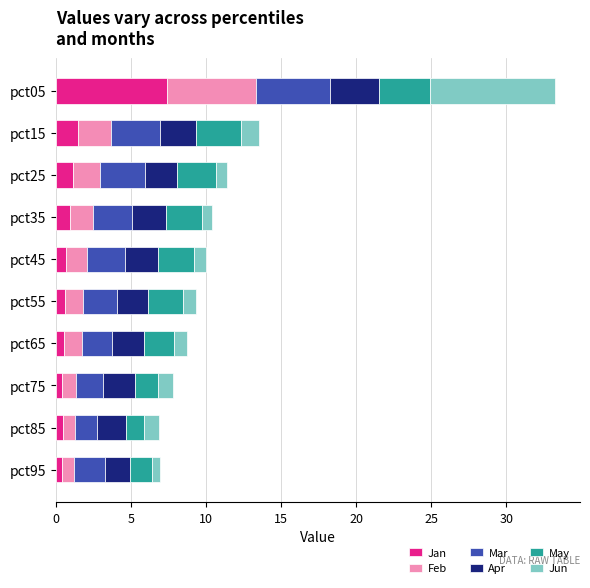

Is it true that Jan equals 0.7 at pct45?

True